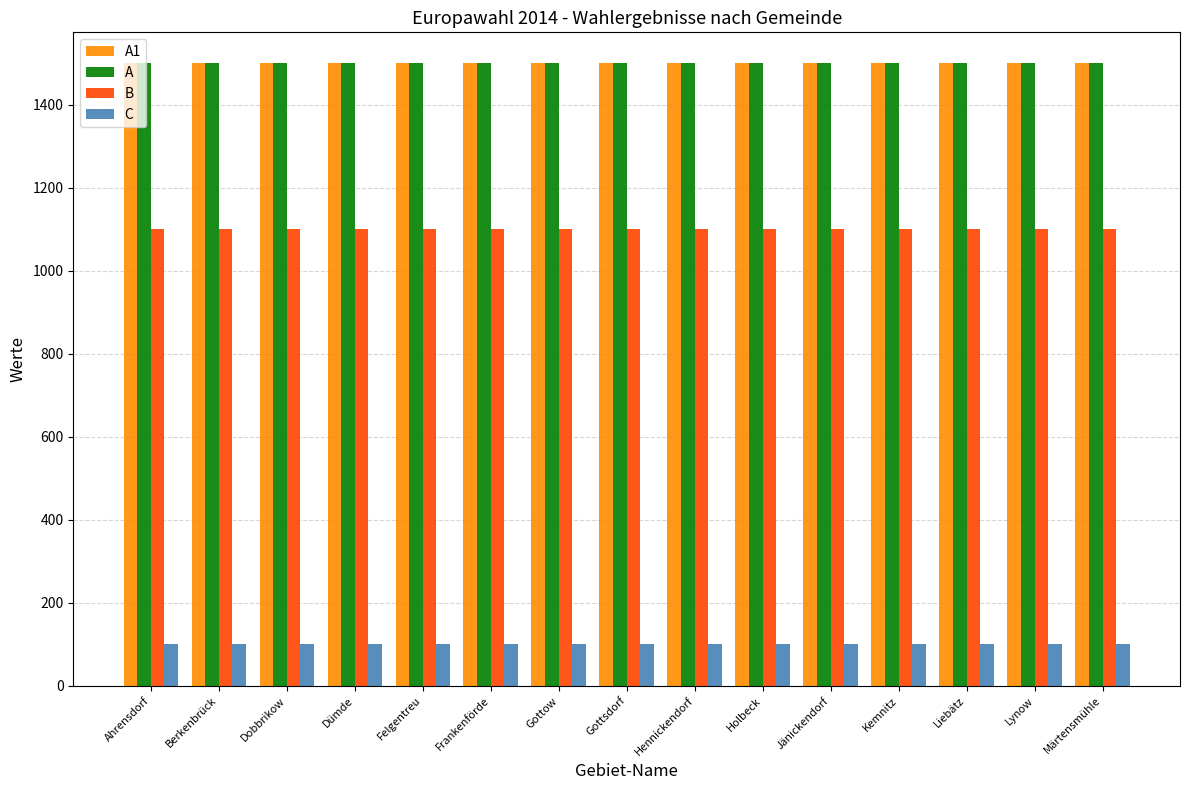

How many data points does each series have?

15